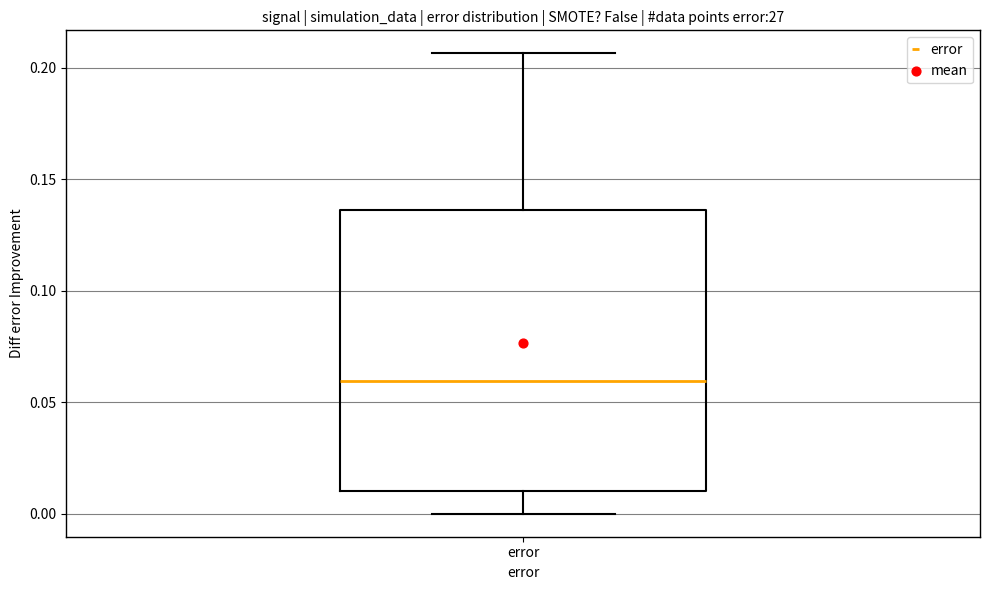

Read this box plot against the y-axis: the position of the median line, the range covered by the box, and the ends of both whiskers. The values are not printed on the chart, so give them approximately, as read against the axis.

median 0.060, box 0.010 to 0.135, whiskers 0.000 to 0.205